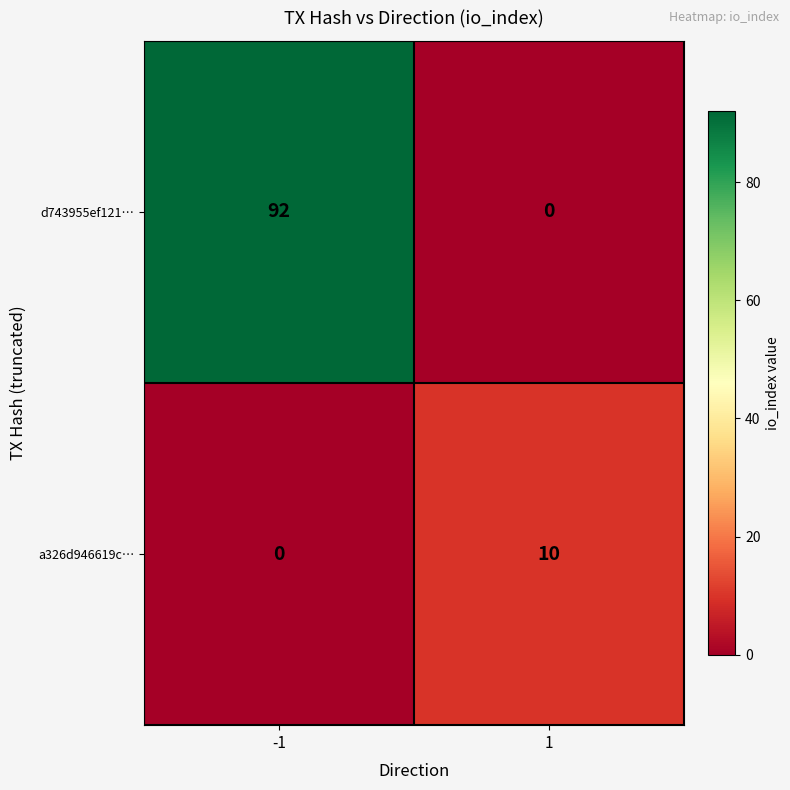

At how many categories does at least one series exceed 29?

1